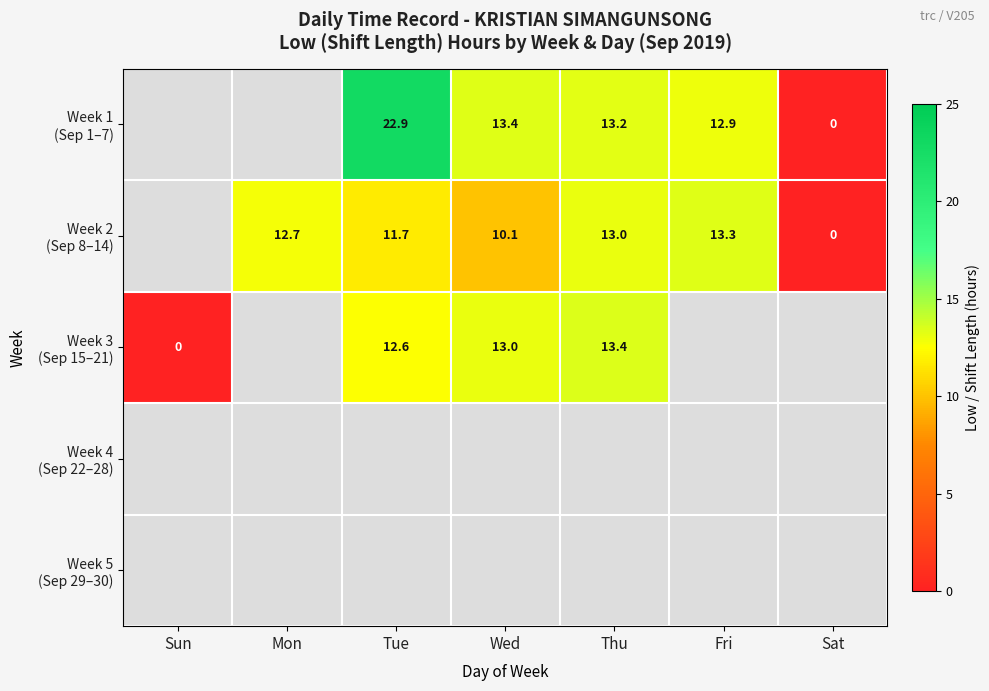

Where is Week 3 (Sep 15–21) nearest to the value 6?

Sun